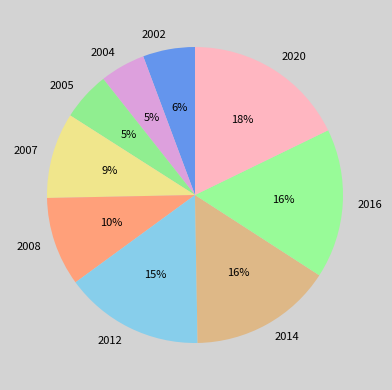

To the nearest percent, what is the combined percentage of 2002 and 2005?

11%